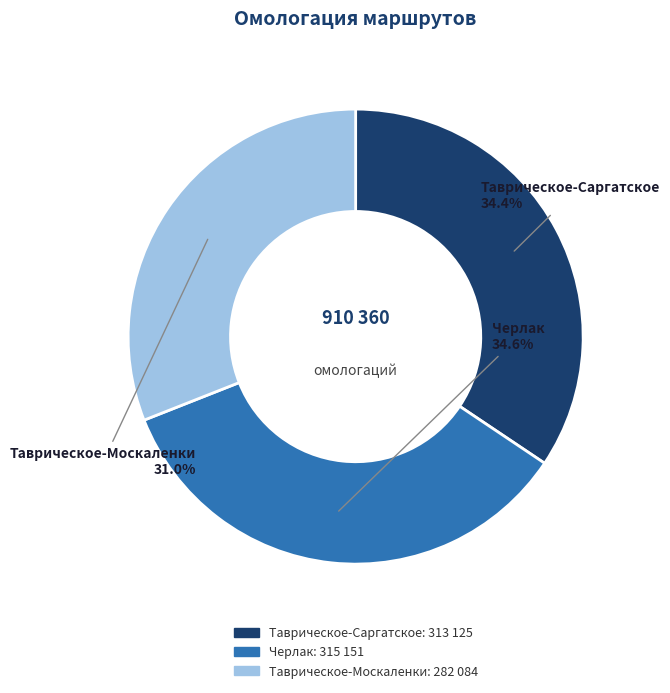

To the nearest percent, what is the difference between the largest and smallest slice percentages?

4%